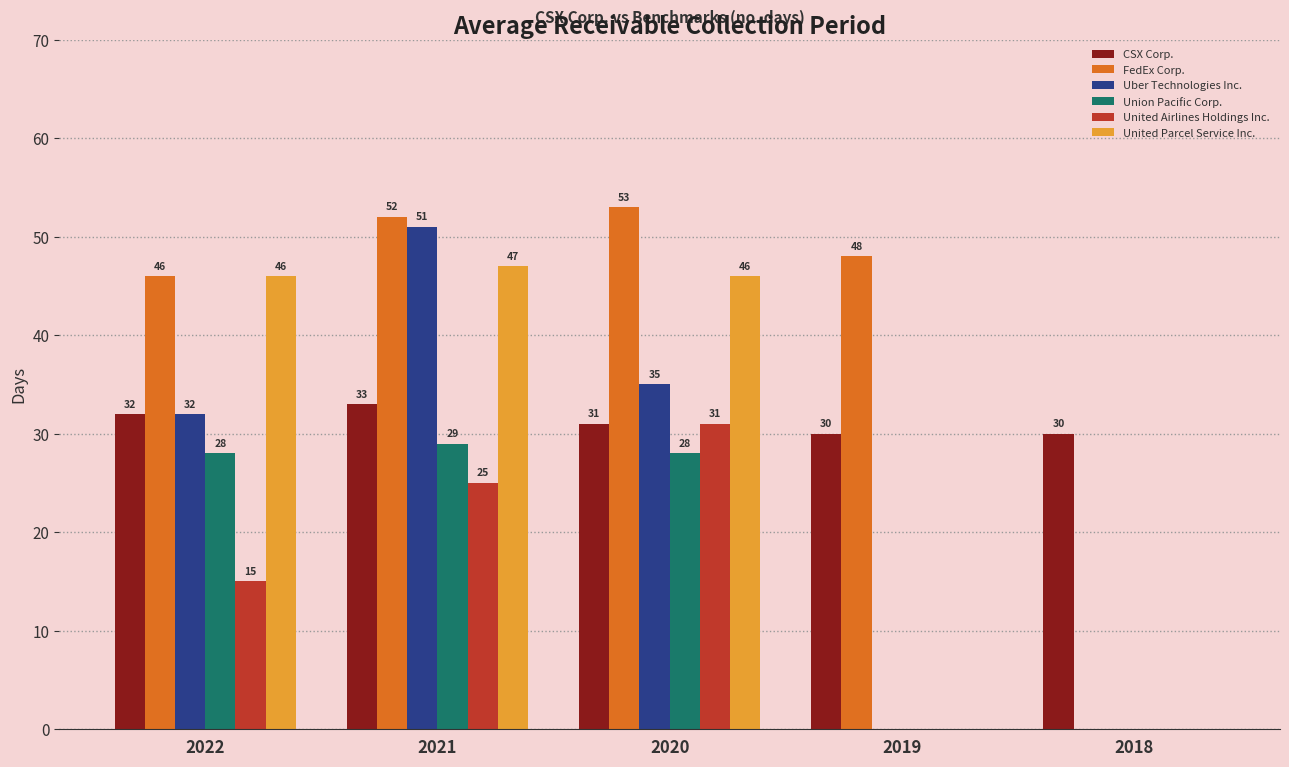

What is the highest value of the FedEx Corp. series?

53